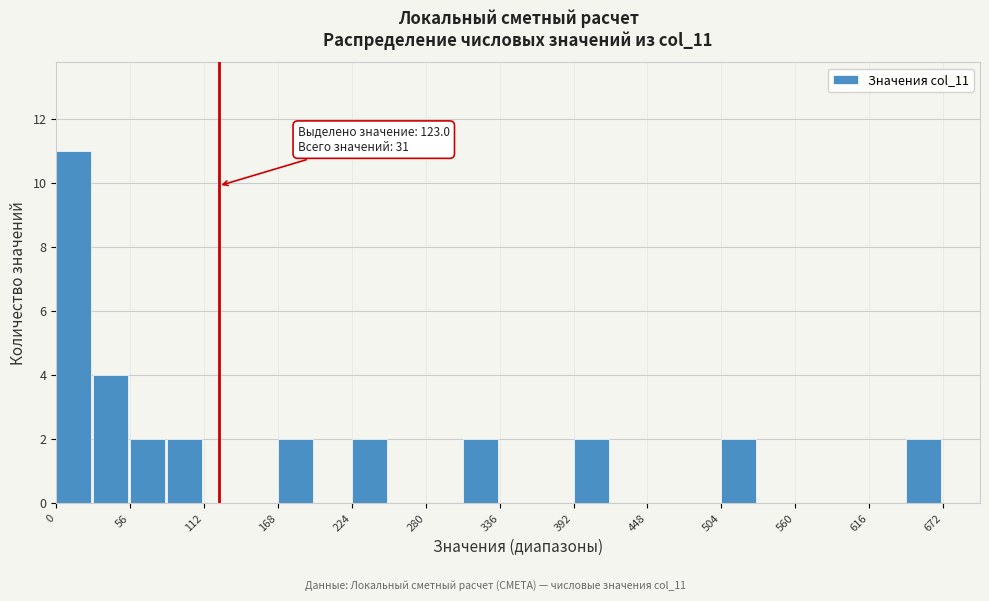

Read against the x-axis, roughly where is the centre of the tallest bar?

10